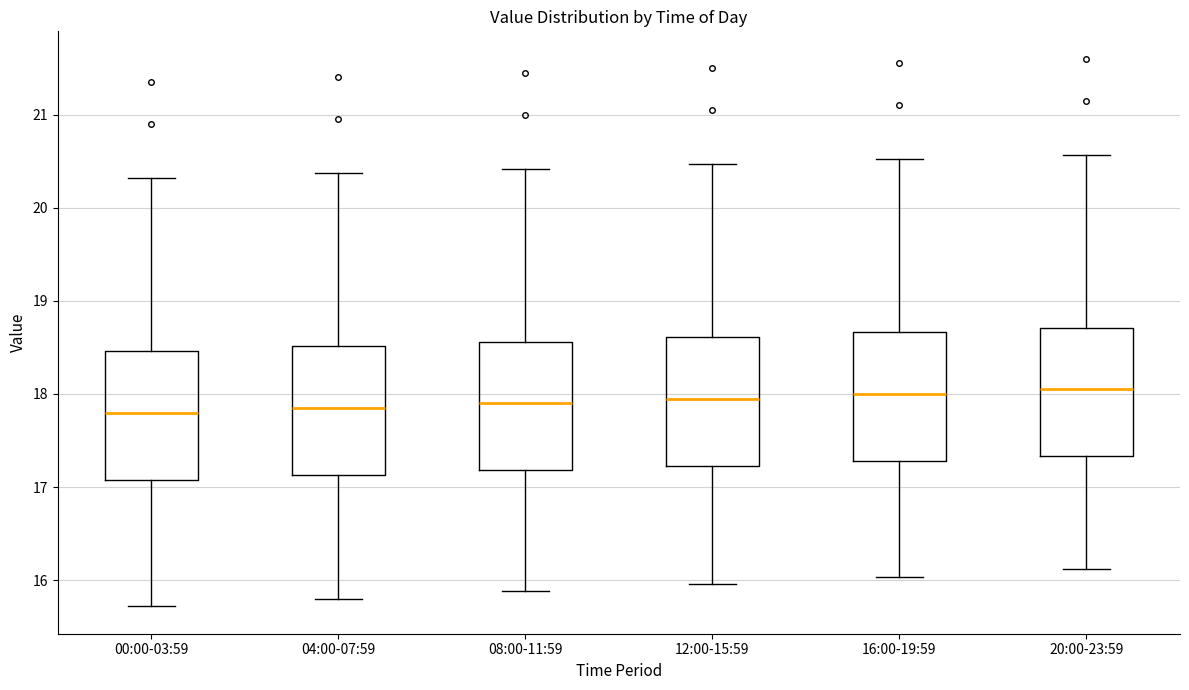

Where does the upper whisker of the box for 04:00-07:59 end on the y-axis? The values are not printed on the chart, so give them approximately, as read against the axis.

20.4